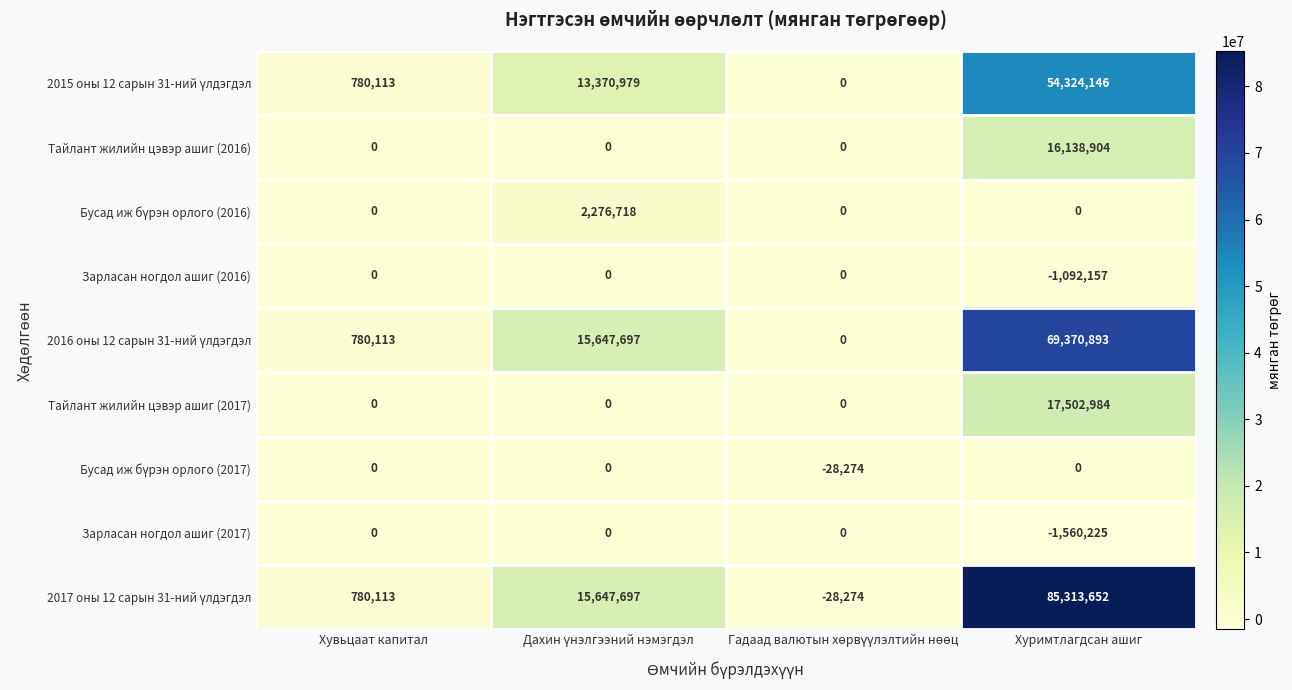

Which category has the lowest value across all series?

Хуримтлагдсан ашиг